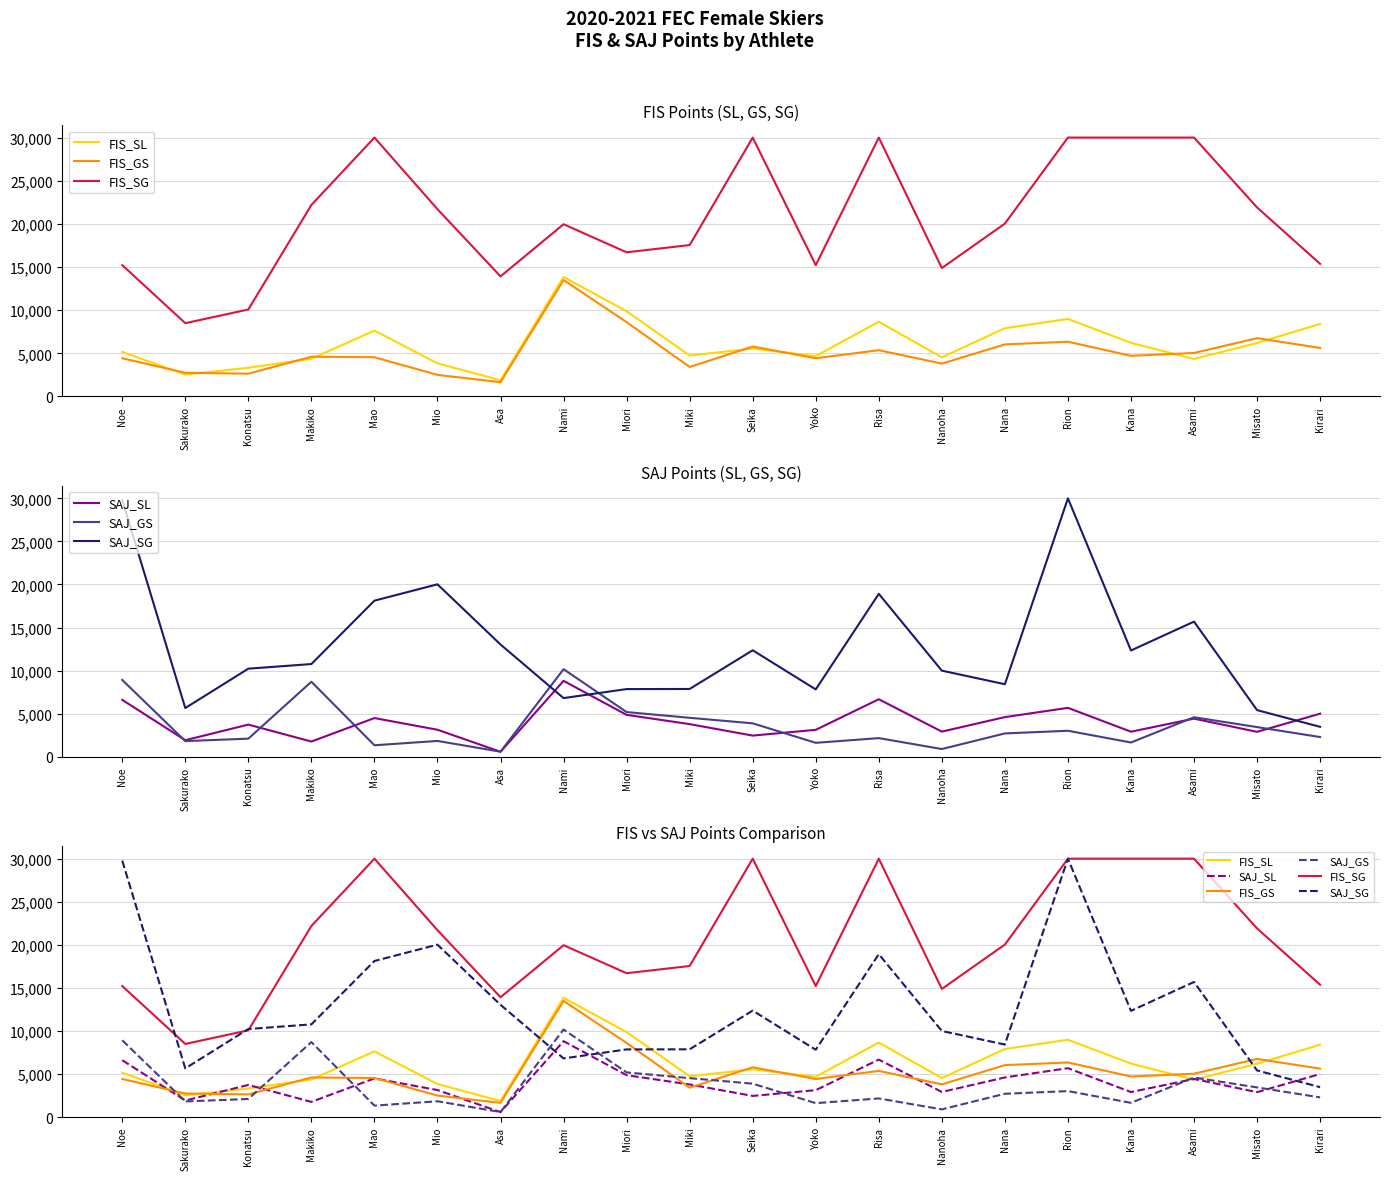

True or false: SAJ_GS and FIS_GS intersect in this chart.

True